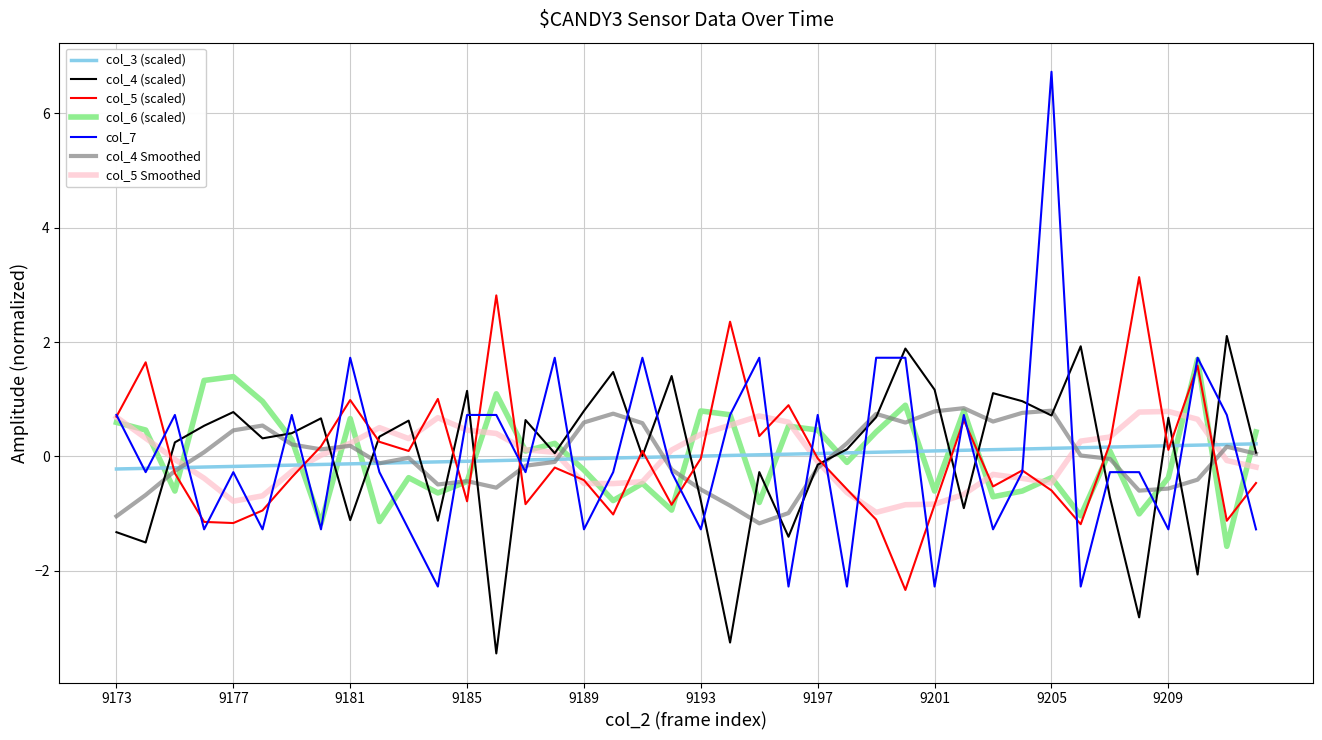

Which series has the widest spread of values?

col_7